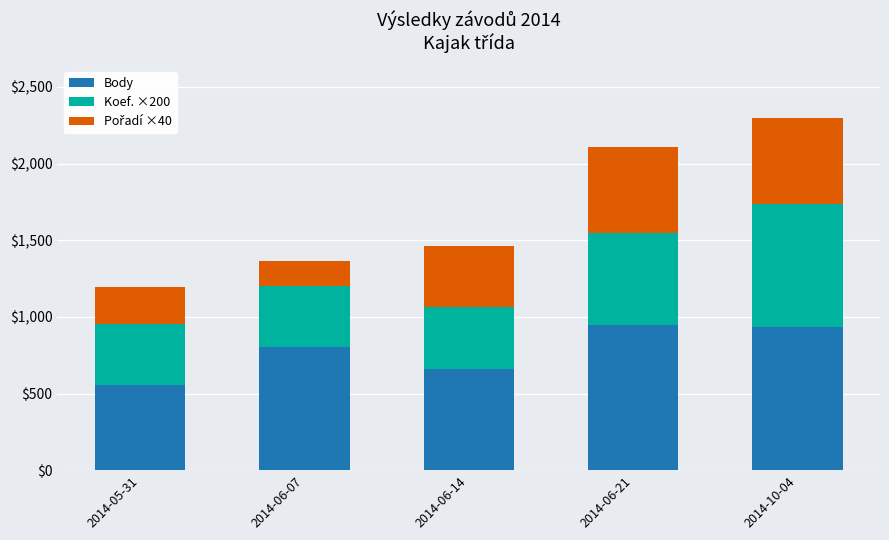

At which category is the sum across all series the highest?

2014-10-04